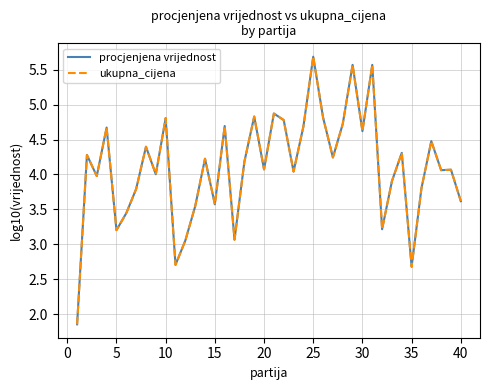

What is the average value of the procjenjena vrijednost series?

4.1